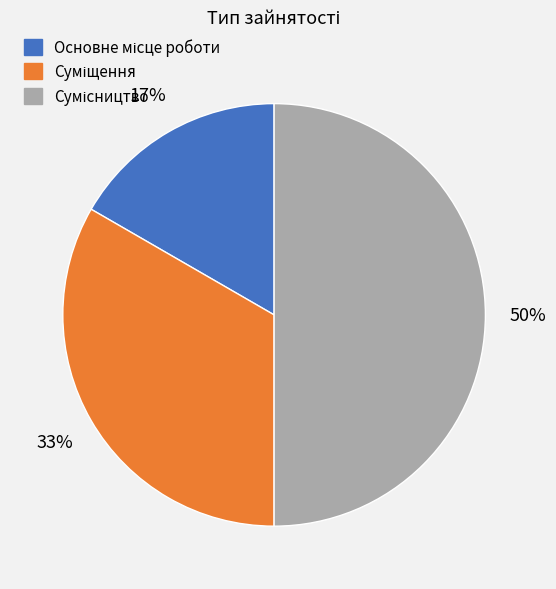

To the nearest percent, what is the difference between the largest and smallest slice percentages?

33%